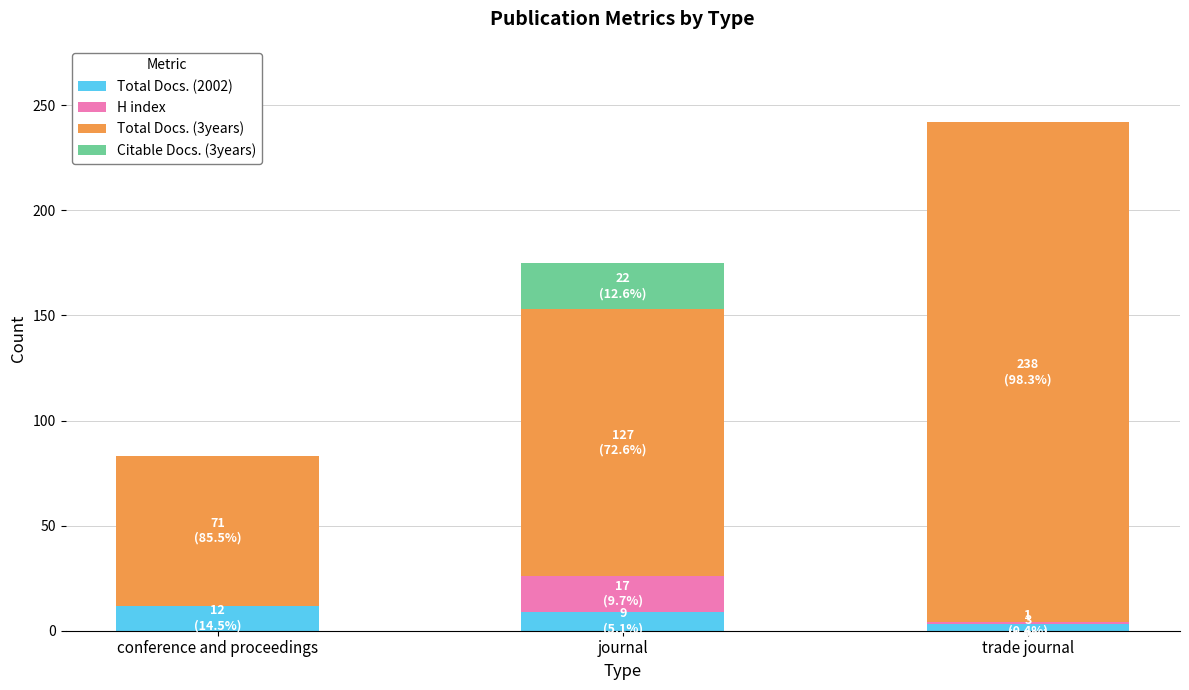

Reading right to left, what are the values for Total Docs. (2002)?

trade journal=3	journal=9	conference and proceedings=12